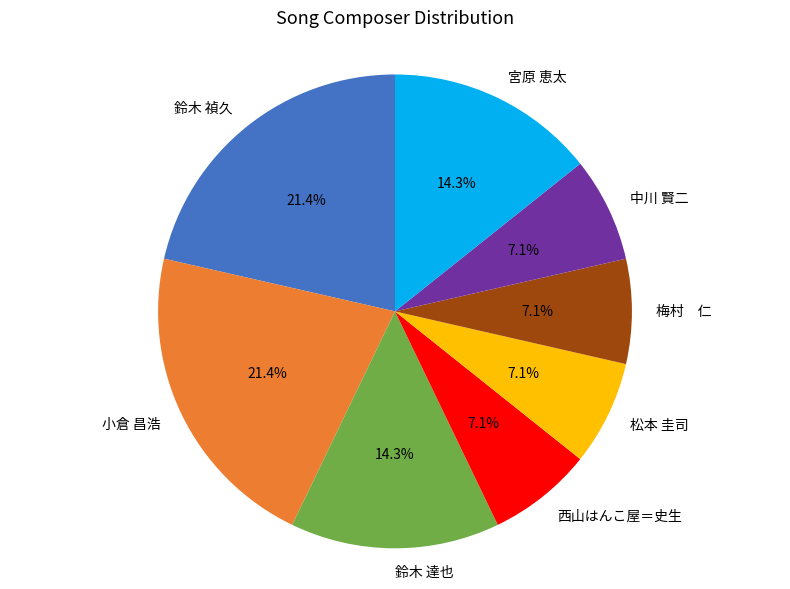

To the nearest percent, what portion does 小倉 昌浩 represent?

21%